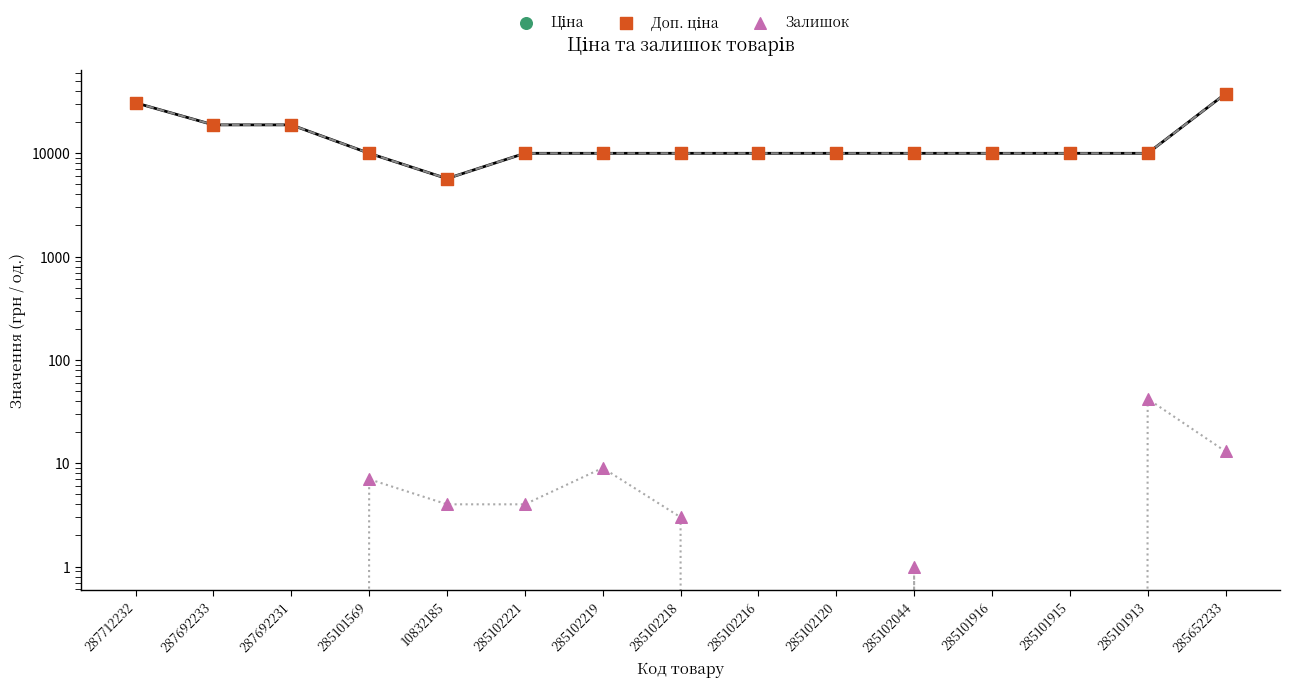

What are all the series names shown in the legend?

Ціна, Доп. ціна, Залишок